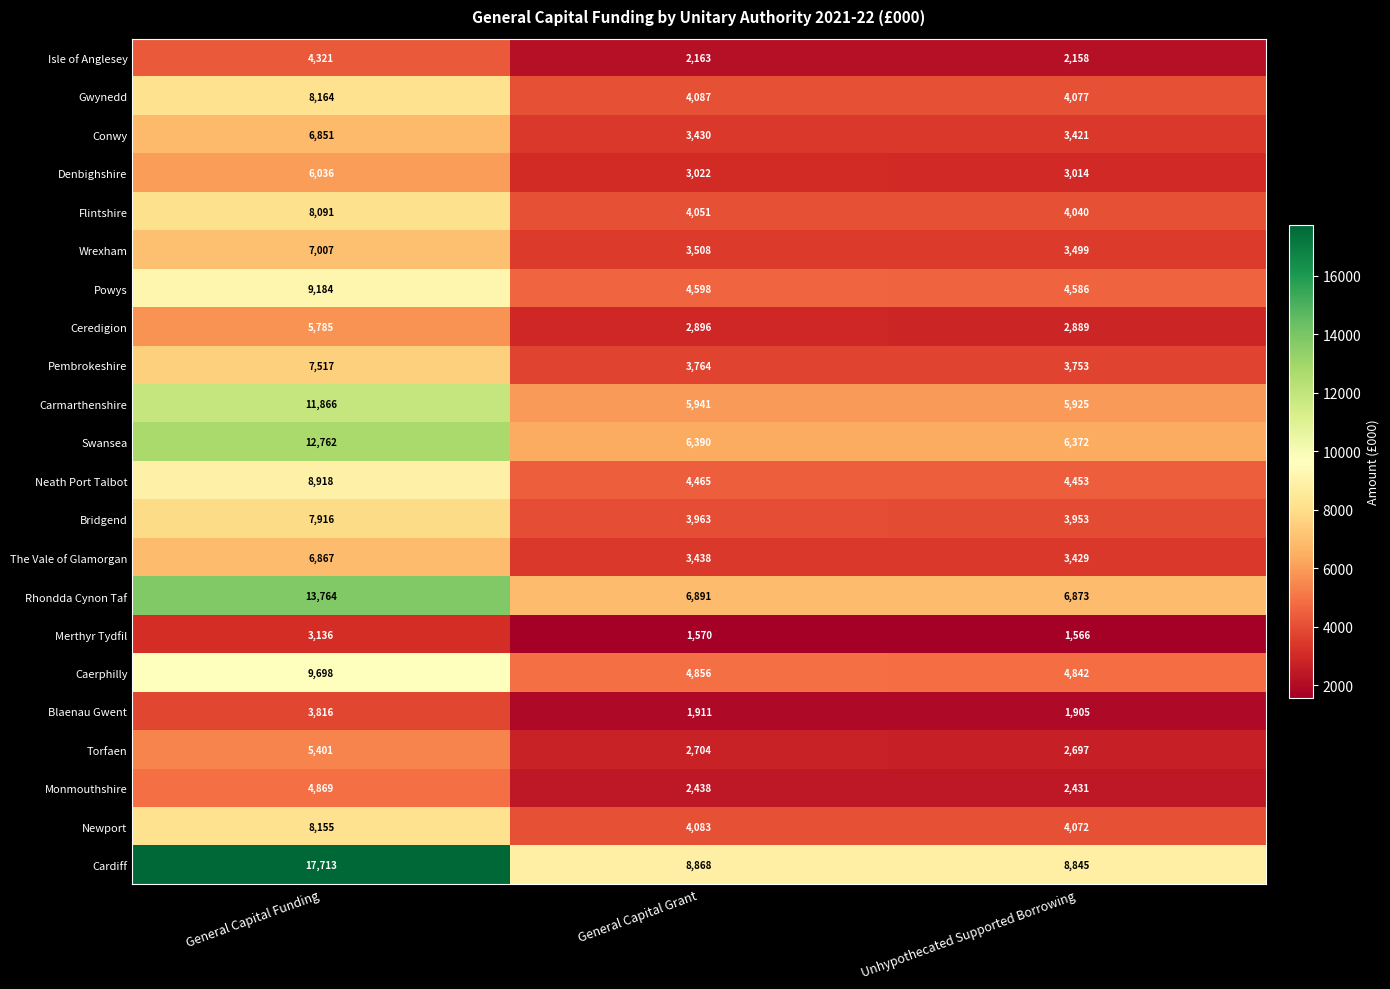

Which series changed the most between General Capital Funding and General Capital Grant?

Cardiff